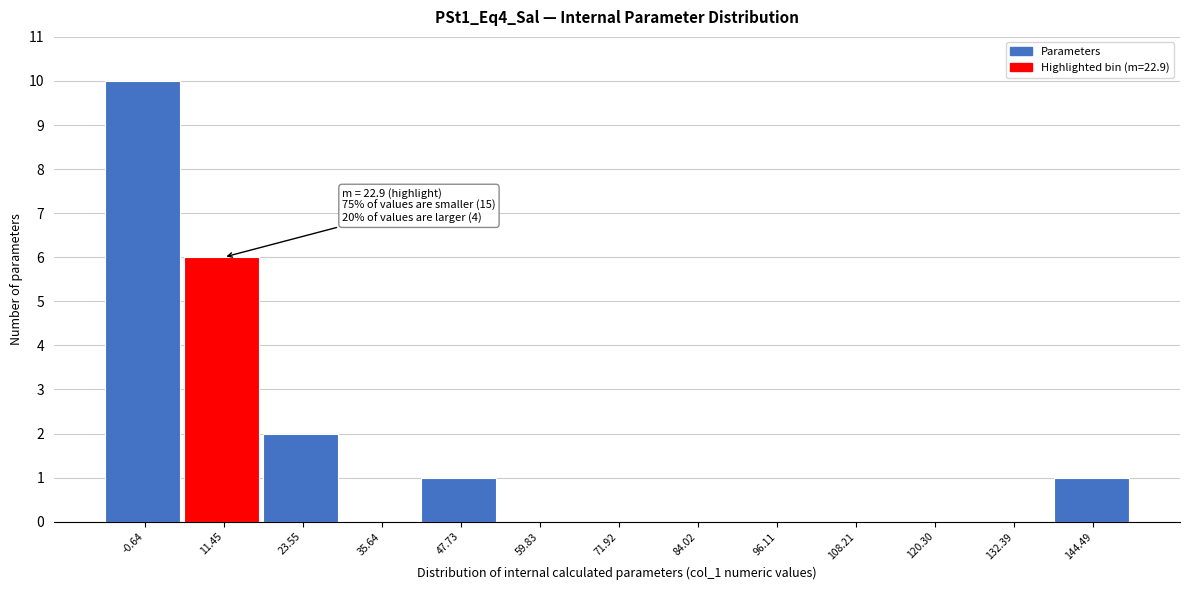

Reading left to right, what are all the values shown in this chart?

-0.64=10	11.45=6	23.55=2	35.64=0	47.73=1	59.83=0	71.92=0	84.02=0	96.11=0	108.21=0	120.30=0	132.39=0	144.49=1